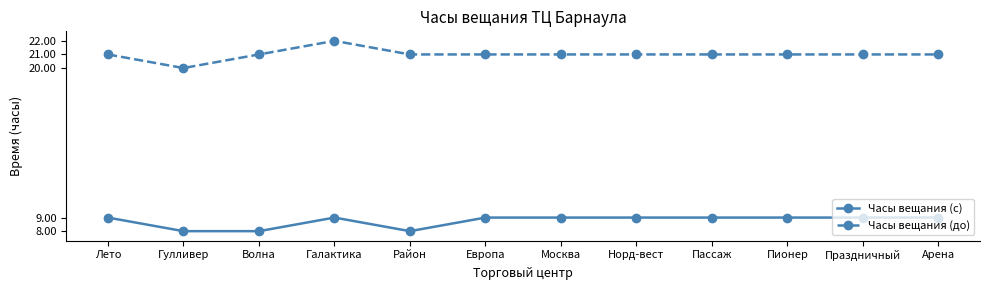

What position from the left is Арена?

12